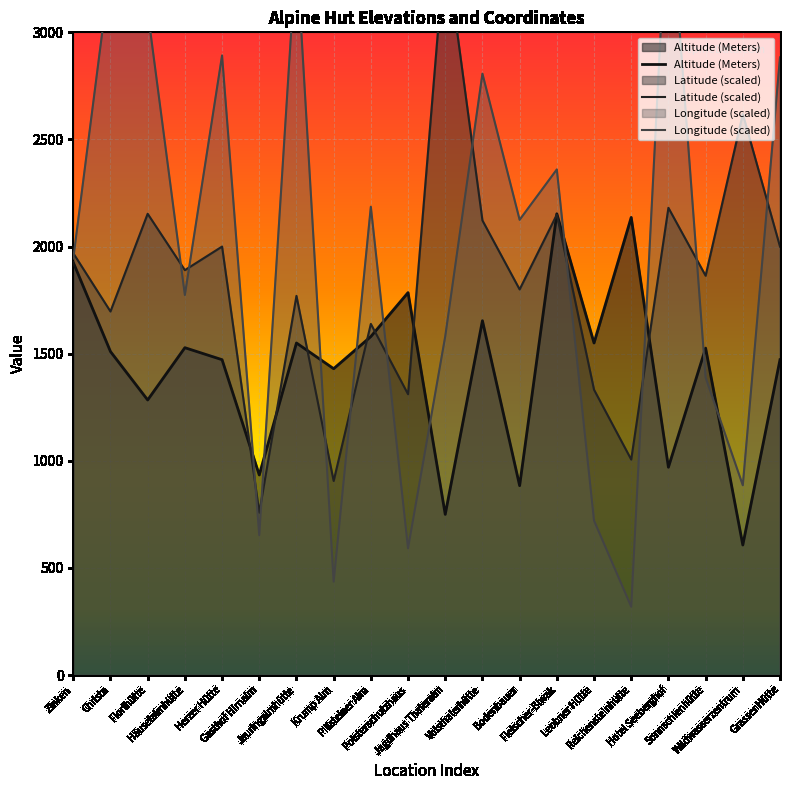

Reading left to right, transcribe all the data shown in this chart.

Latitude: Zinken=1969.0	Christa=1697.0	Florlhütte=2153.0	Häuselalmhütte=1890.0	Herzer Hütte=2000.0	Gasthof Hirnalm=758.0	Jauringalmhütte=1770.0	Krump Alm=906.0	Pillsteiner Alm=1639.0	Polsterschutzhaus=1311.0	Jagdhaus Thaleralm=3417.0	Voisthalerhütte=2122.0	Bodenbauer=1800.0	Fleischer-Biwak=2149.0	Leobner Hütte=1332.0	Reichensteinhütte=1006.0	Hotel Seeberghof=2181.0	Sonnschienhütte=1864.0	Wildwasserzentrum=2619.0	Grasser Hütte=2000.0
Longitude: Zinken=1944.0	Christa=3300.0	Florlhütte=3100.0	Häuselalmhütte=1774.0	Herzer Hütte=2892.0	Gasthof Hirnalm=653.0	Jauringalmhütte=3391.0	Krump Alm=436.0	Pillsteiner Alm=2186.0	Polsterschutzhaus=592.0	Jagdhaus Thaleralm=1581.0	Voisthalerhütte=2807.0	Bodenbauer=2125.0	Fleischer-Biwak=2360.0	Leobner Hütte=721.0	Reichensteinhütte=319.0	Hotel Seeberghof=3708.0	Sonnschienhütte=1389.0	Wildwasserzentrum=886.0	Grasser Hütte=2883.0
Altitude: Zinken=1926.0	Christa=1510.0	Florlhütte=1284.0	Häuselalmhütte=1528.0	Herzer Hütte=1472.0	Gasthof Hirnalm=934.0	Jauringalmhütte=1550.0	Krump Alm=1430.0	Pillsteiner Alm=1580.0	Polsterschutzhaus=1785.0	Jagdhaus Thaleralm=750.0	Voisthalerhütte=1654.0	Bodenbauer=884.0	Fleischer-Biwak=2153.0	Leobner Hütte=1550.0	Reichensteinhütte=2136.0	Hotel Seeberghof=970.0	Sonnschienhütte=1526.0	Wildwasserzentrum=607.0	Grasser Hütte=1472.0